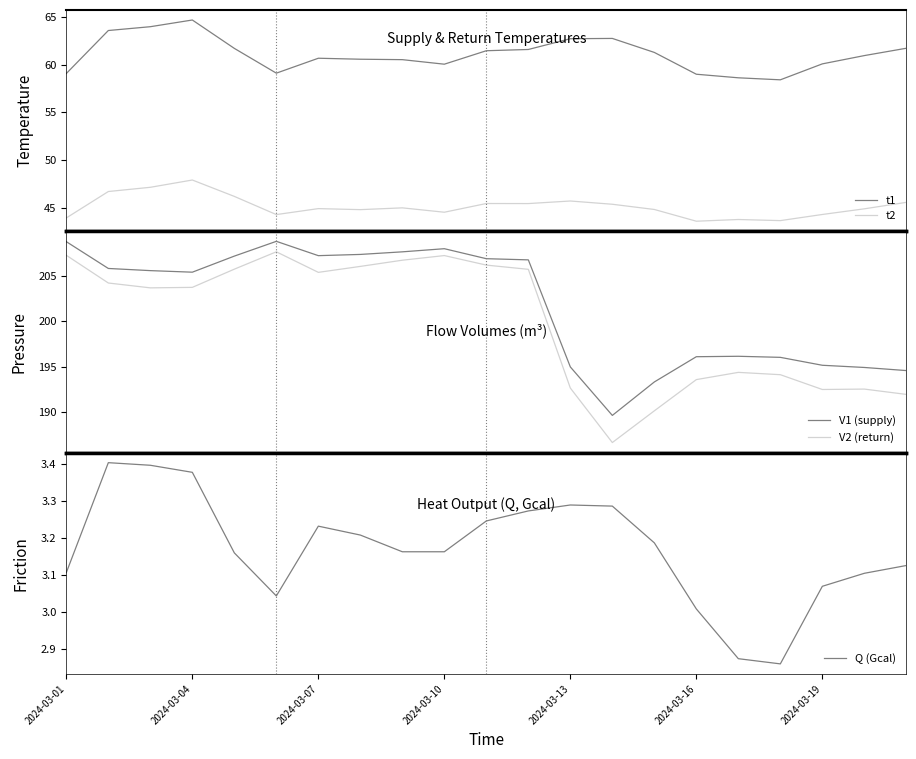

Is this an area chart (filled region under the line)?

No